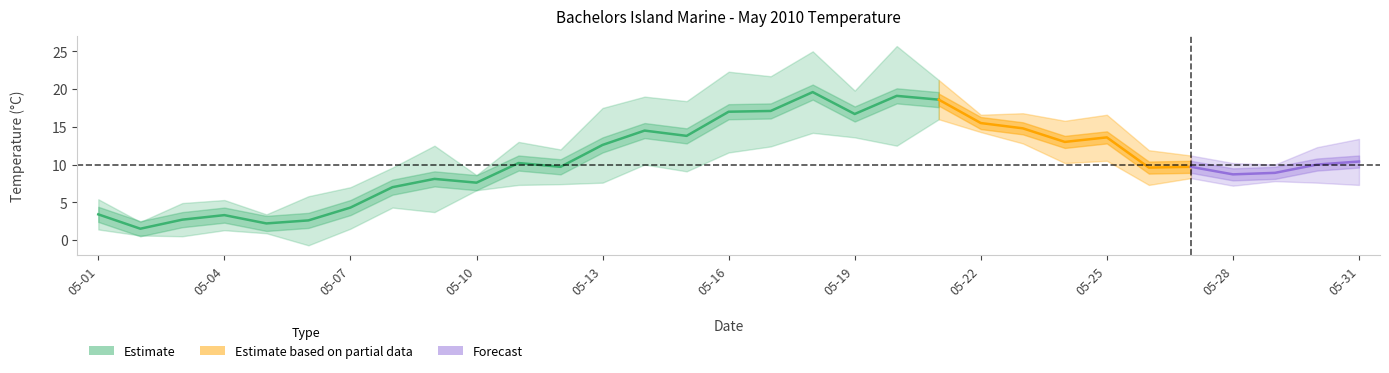

What is the maximum value shown in the chart?

25.7